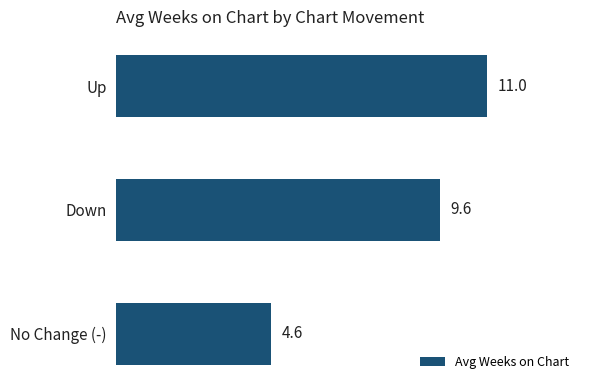

Which label corresponds to the smallest value in the chart?

No Change (-)